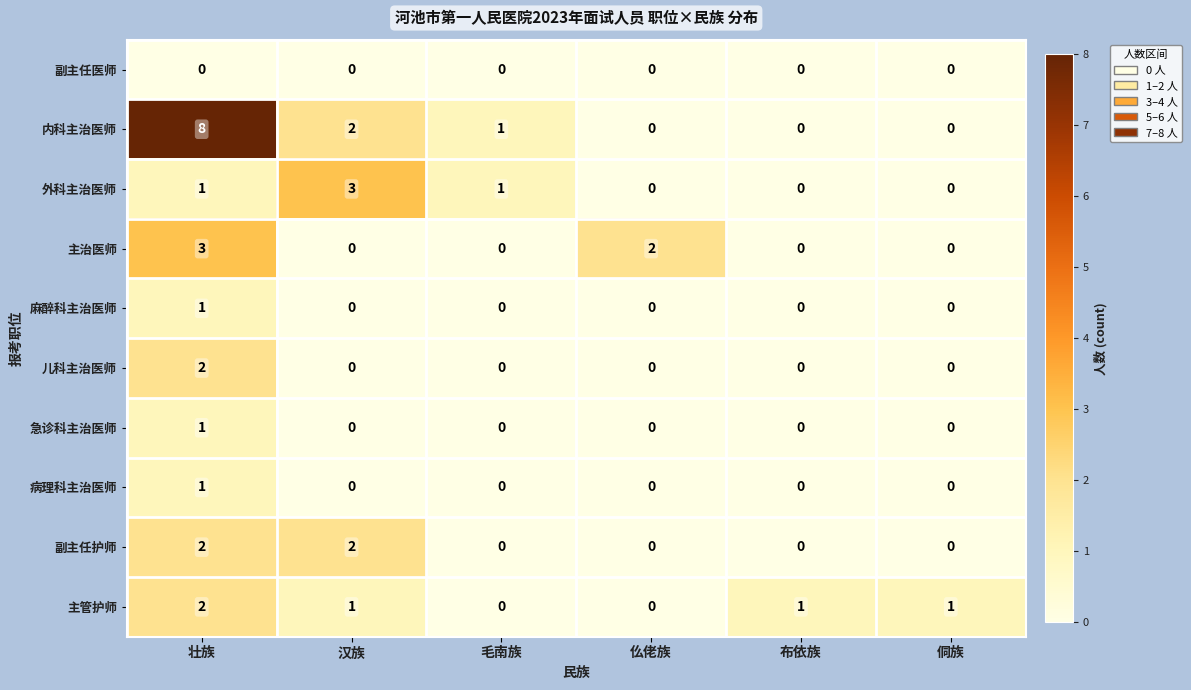

Is the value of 儿科主治医师 at 仫佬族 greater than the value of 急诊科主治医师 at 壮族?

No